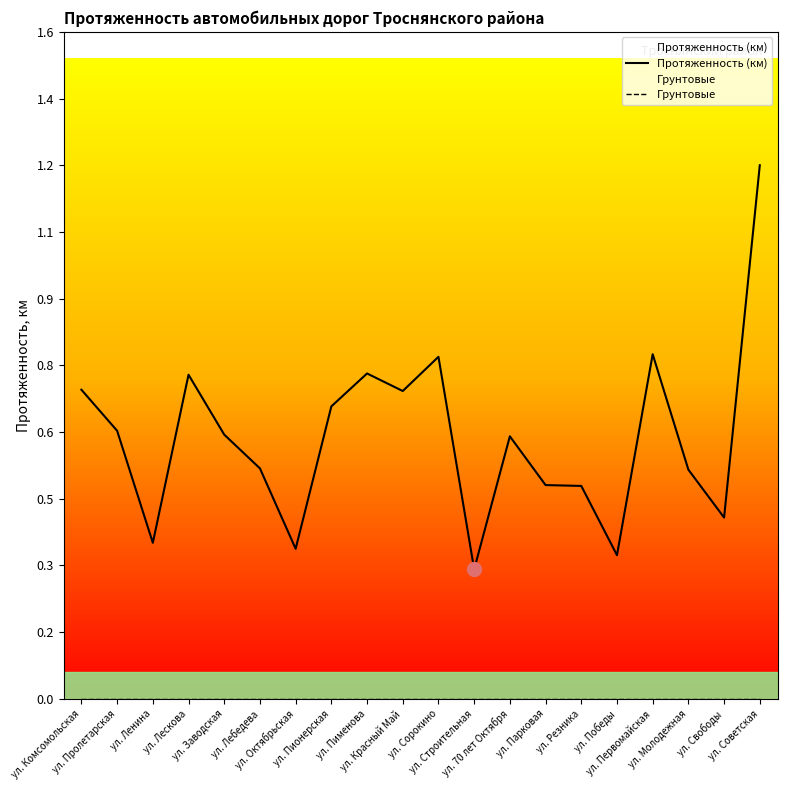

Which series has the largest total across all categories?

Протяженность (км)